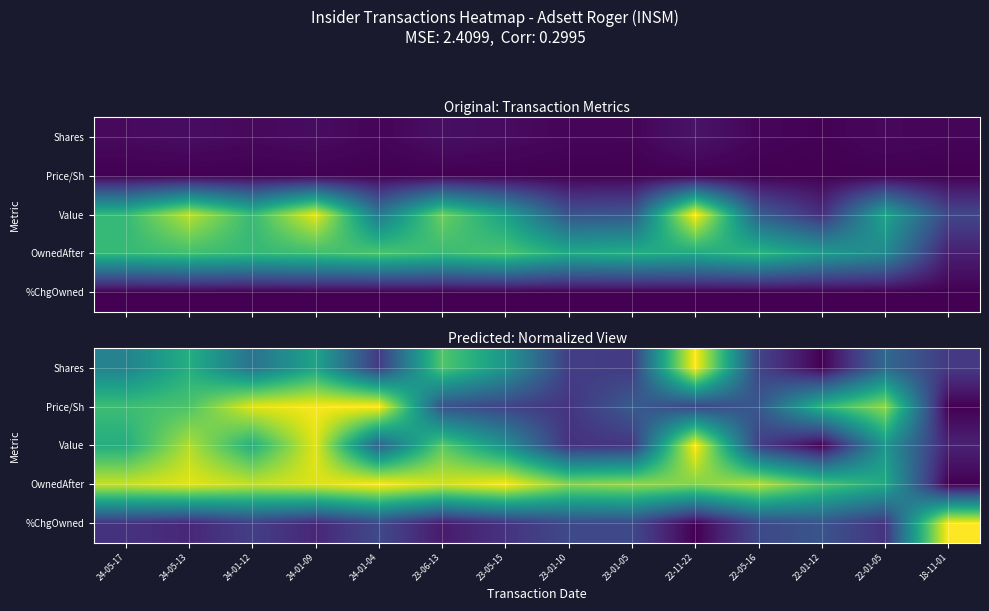

The value of Price/Sh at 22-05-16 is 0.1. True or false?

False